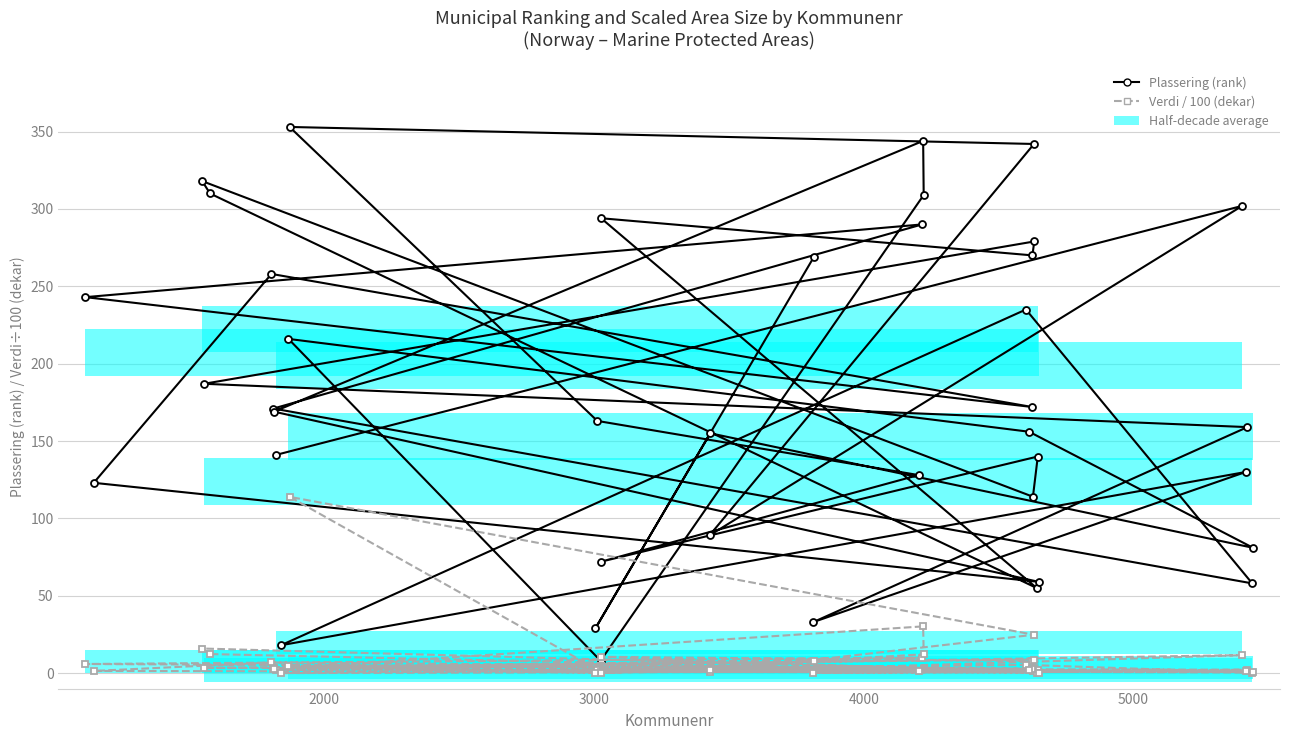

How many data points in Plassering (rank) are above 169?

19